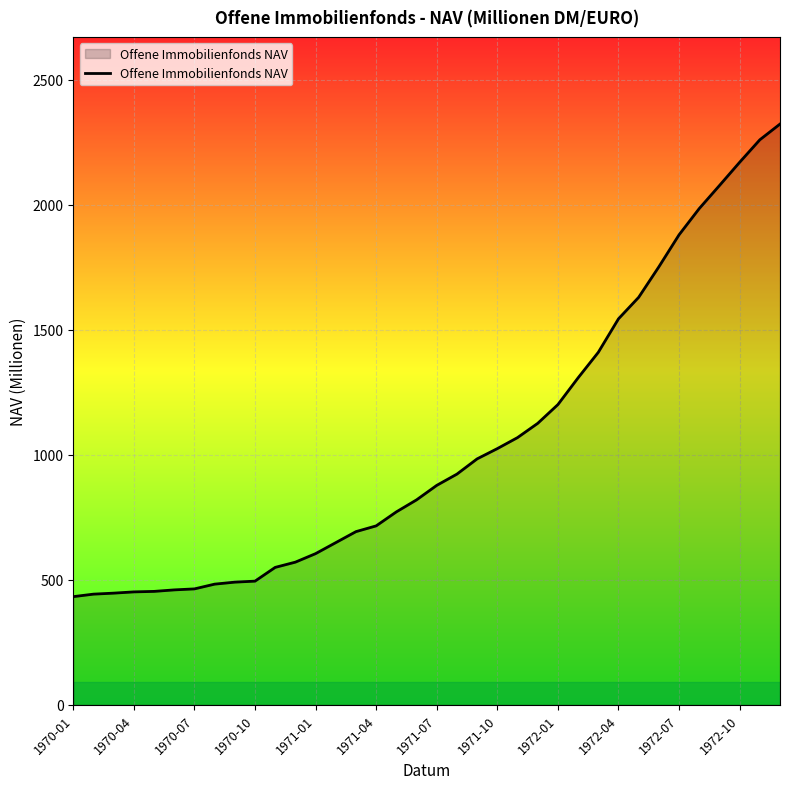

What is the smallest value displayed?

433